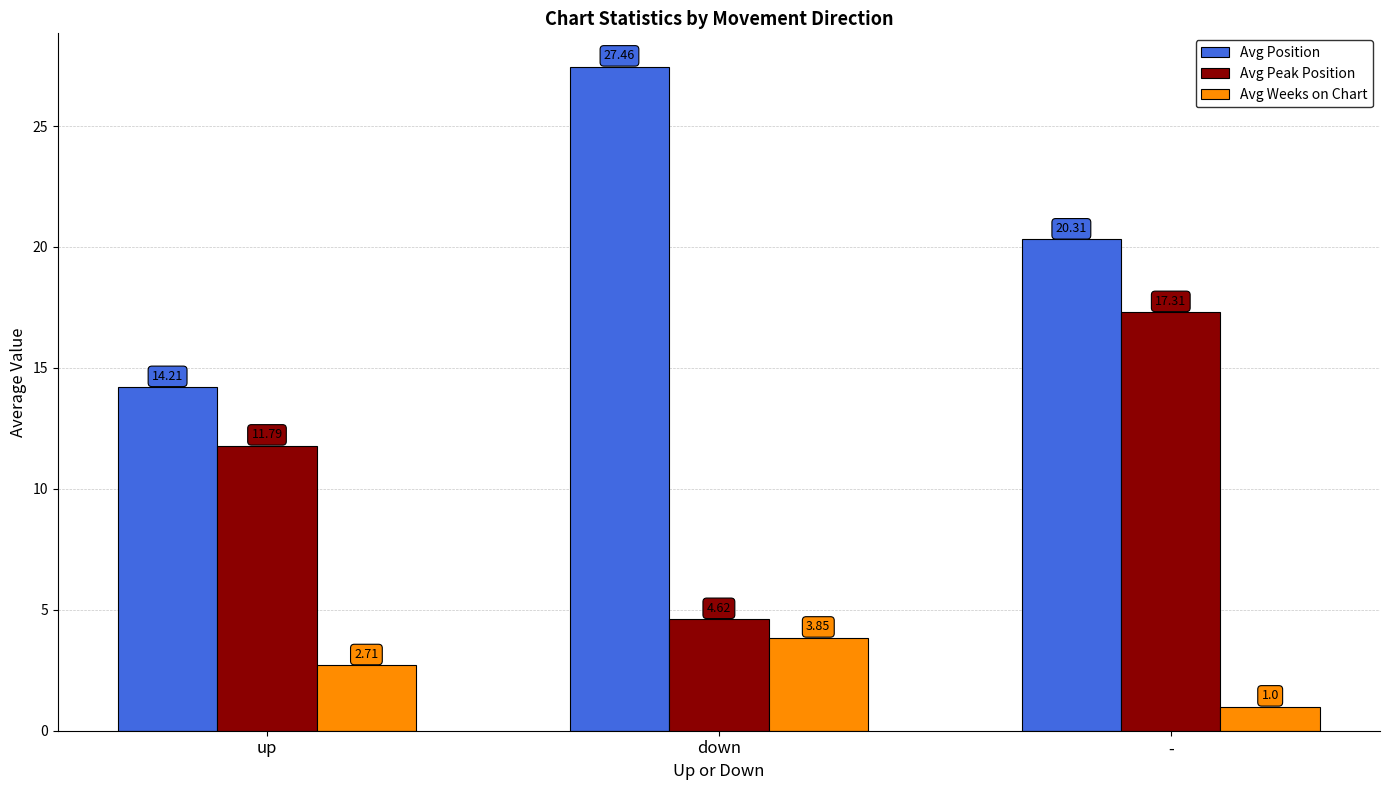

What is the difference between the Avg Peak Position values at - and down?

12.7